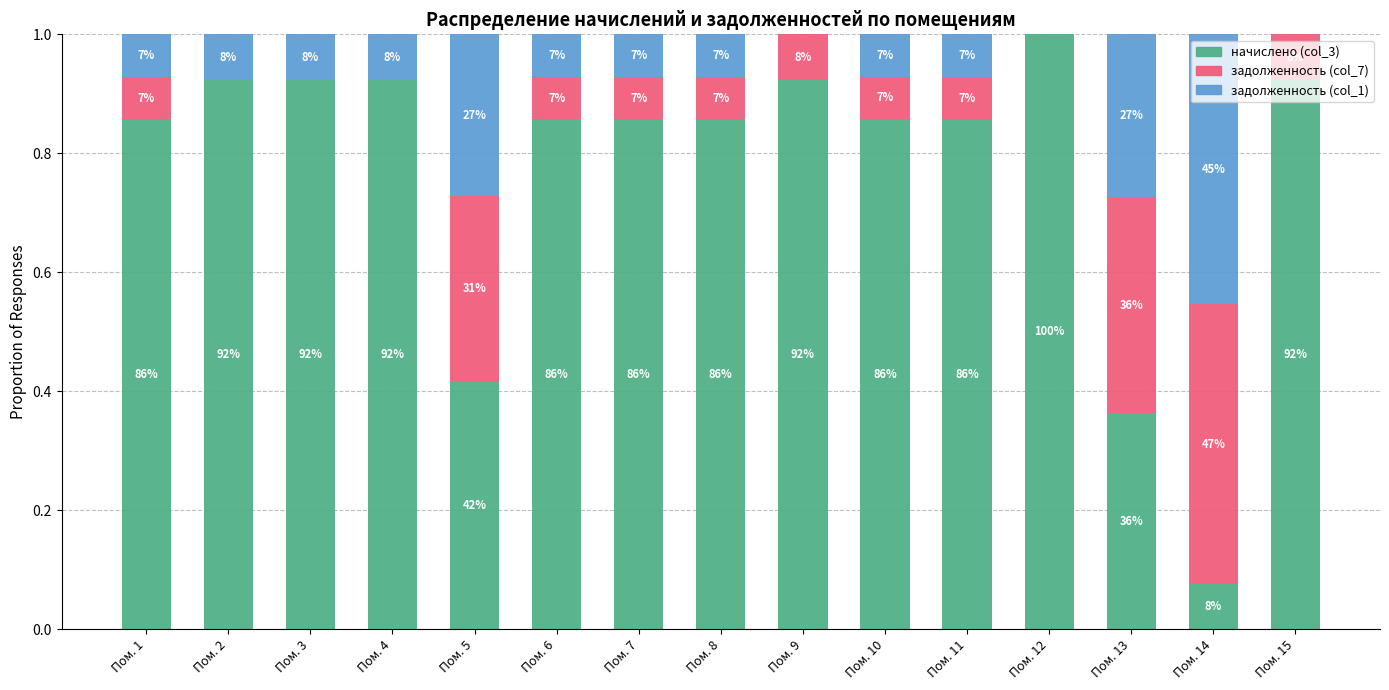

Between Пом. 15 and Пом. 6, which is larger?

Пом. 15